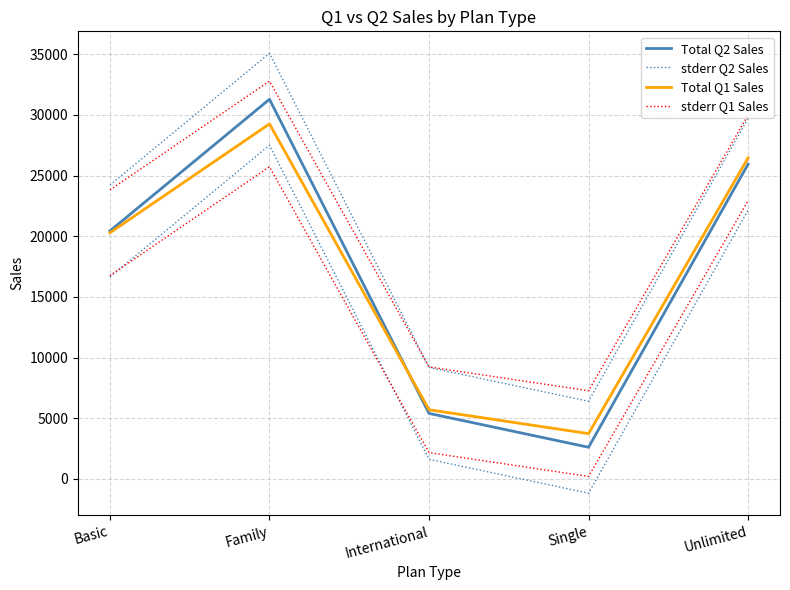

At which label is Total Q2 Sales closest to 16945?

Basic